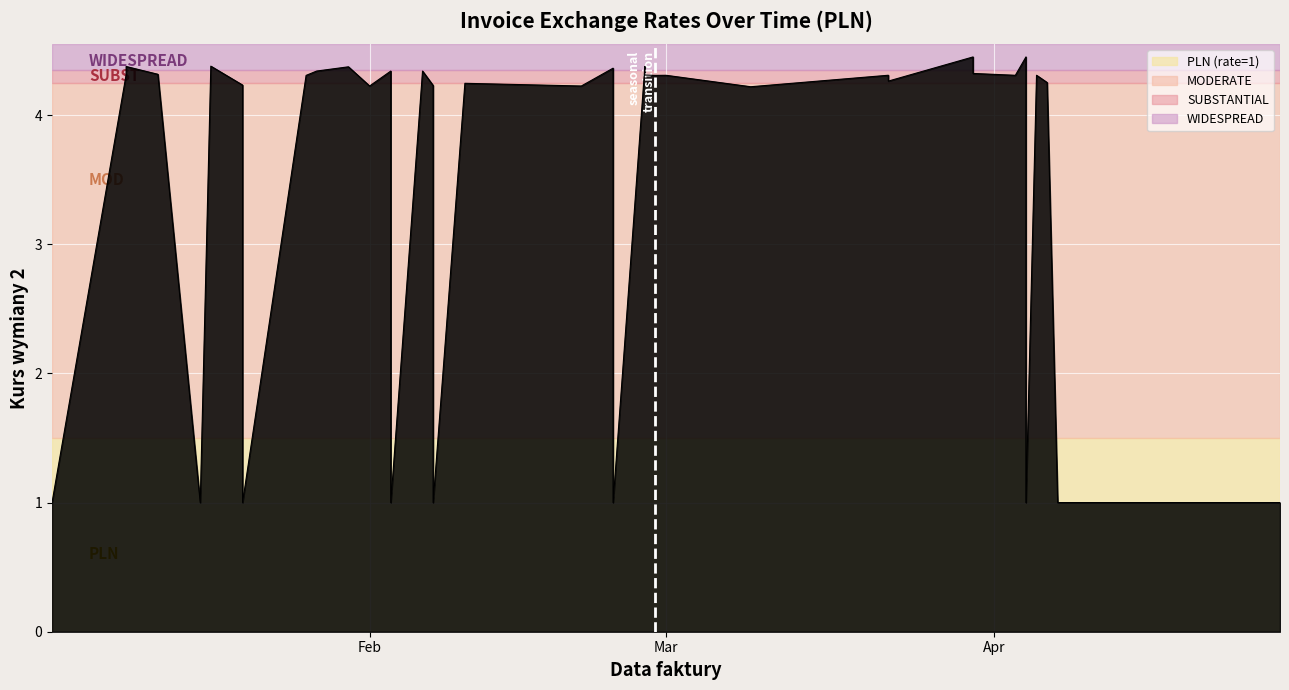

How many interior local valleys (lower than both neighbors) does the data have?

7